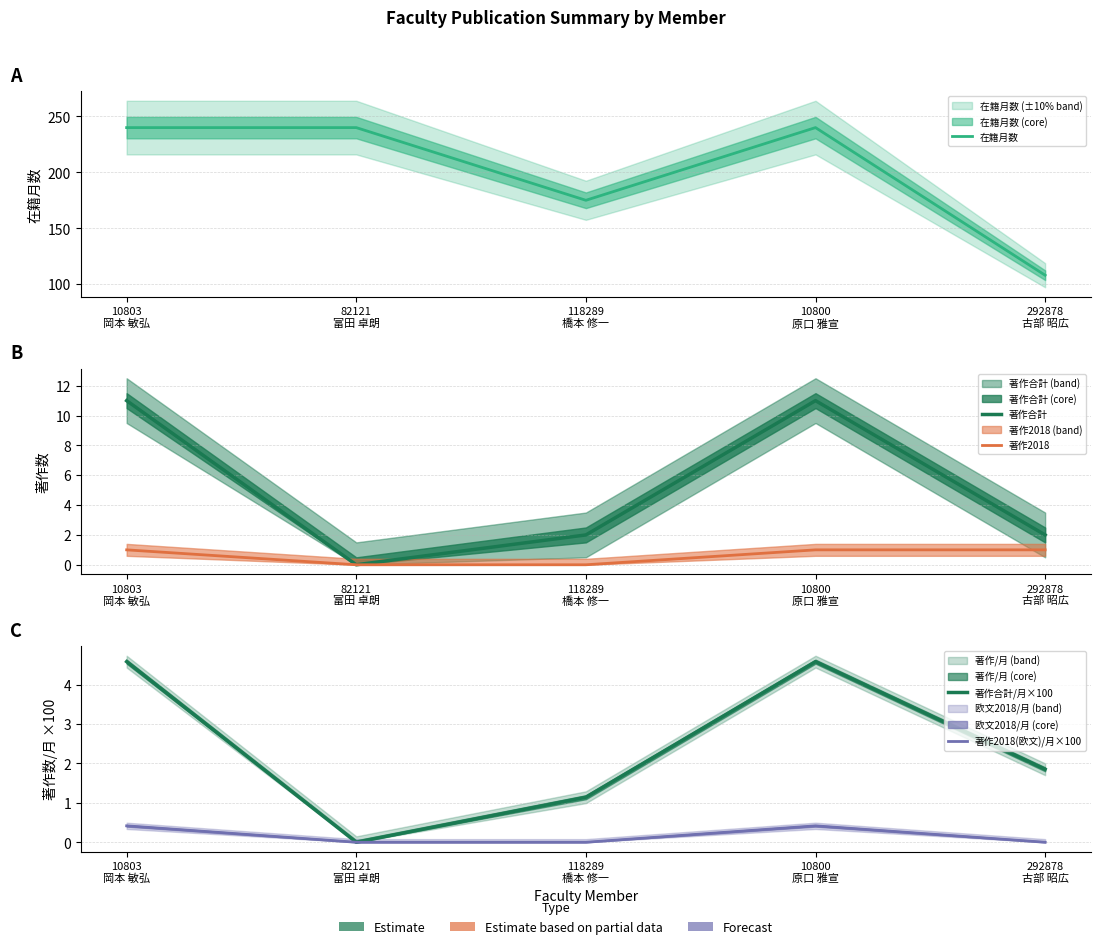

Where is the first local maximum for 在籍月数?

10800
原口 雅宣